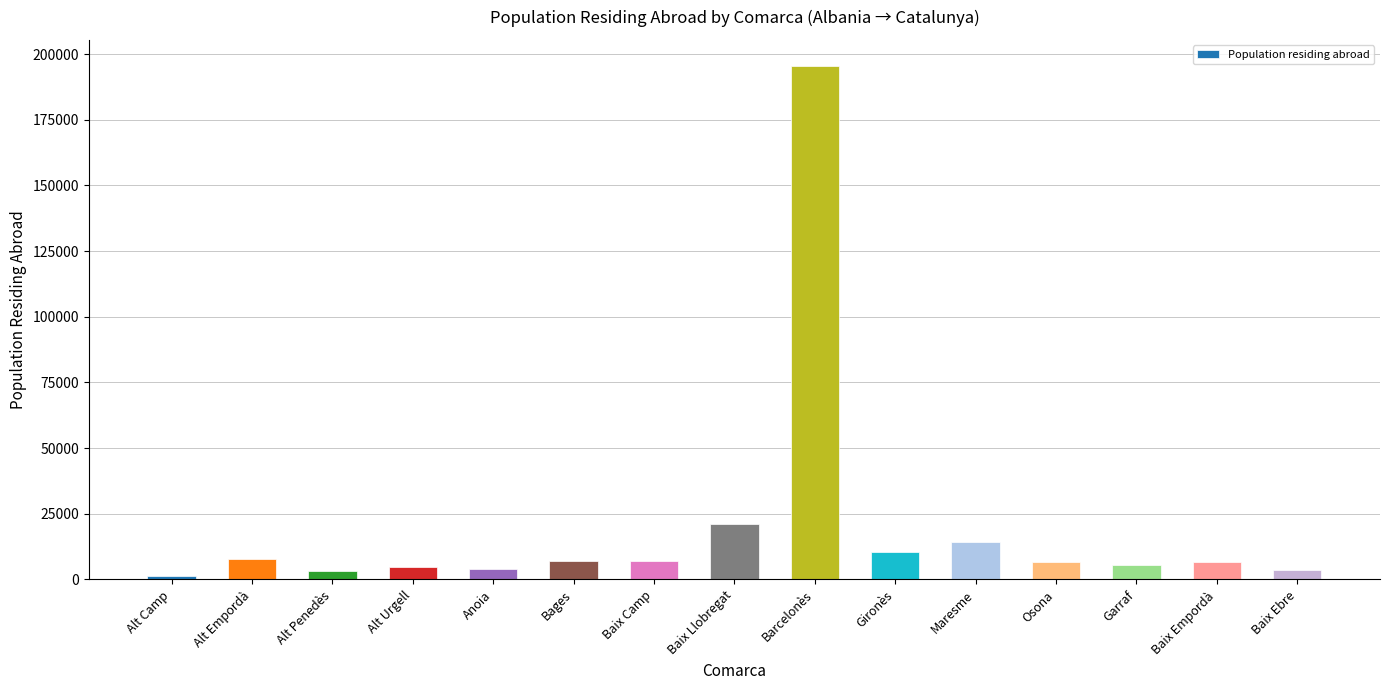

Does the chart contain stacked bars?

No